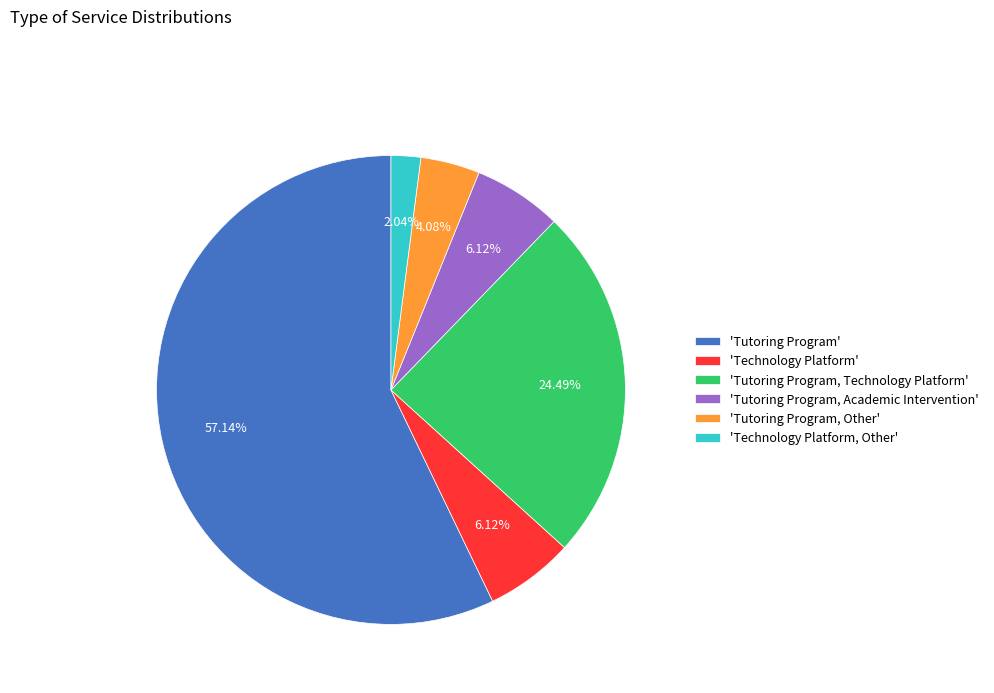

How many slices are in this pie chart?

6